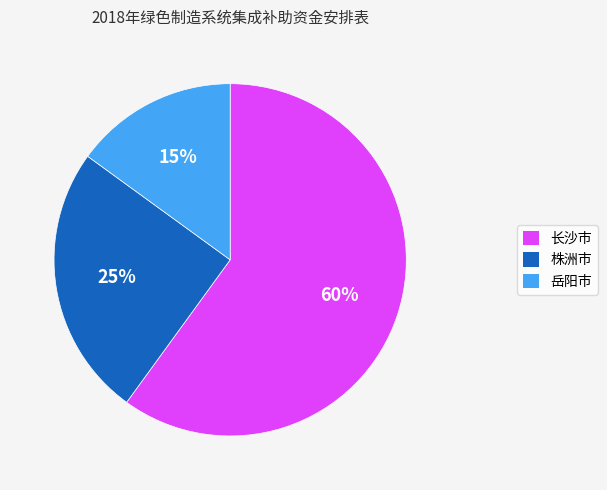

Count the number of slices in the pie.

3